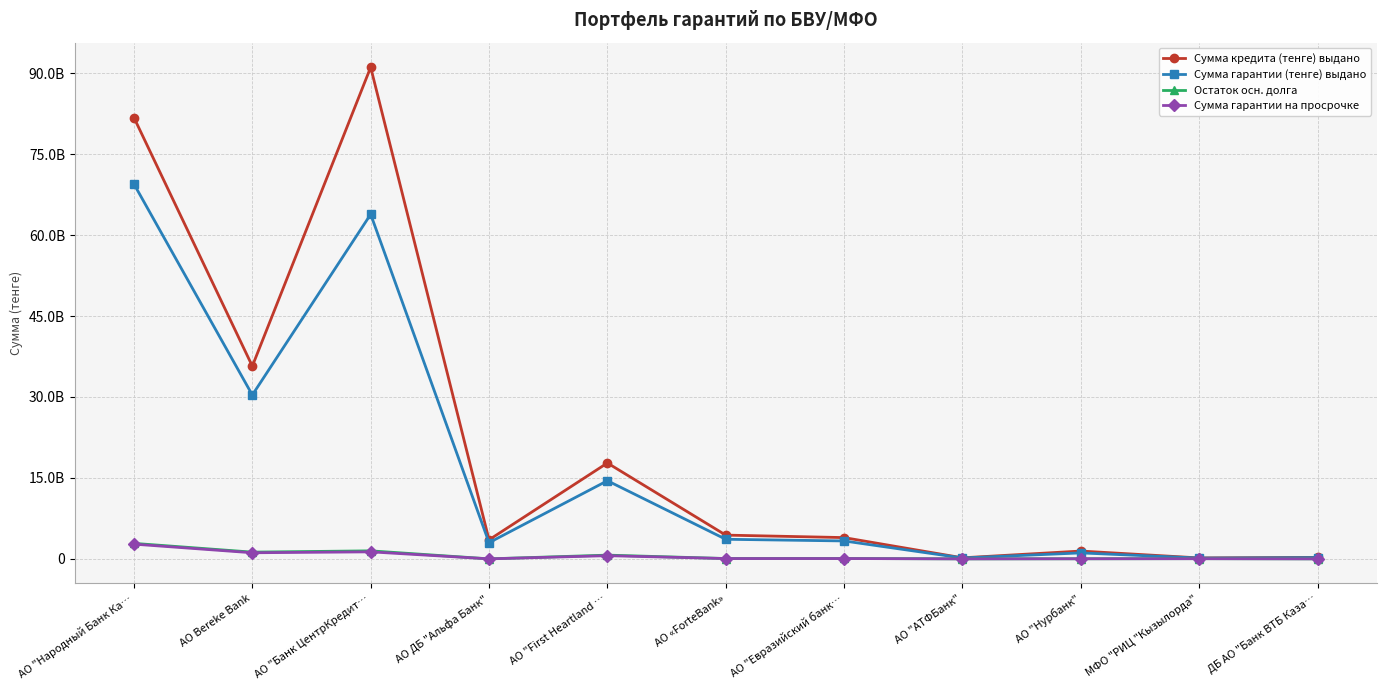

Which category has the lowest value in the Сумма гарантии (тенге) выдано series?

МФО "РИЦ "Кызылорда"